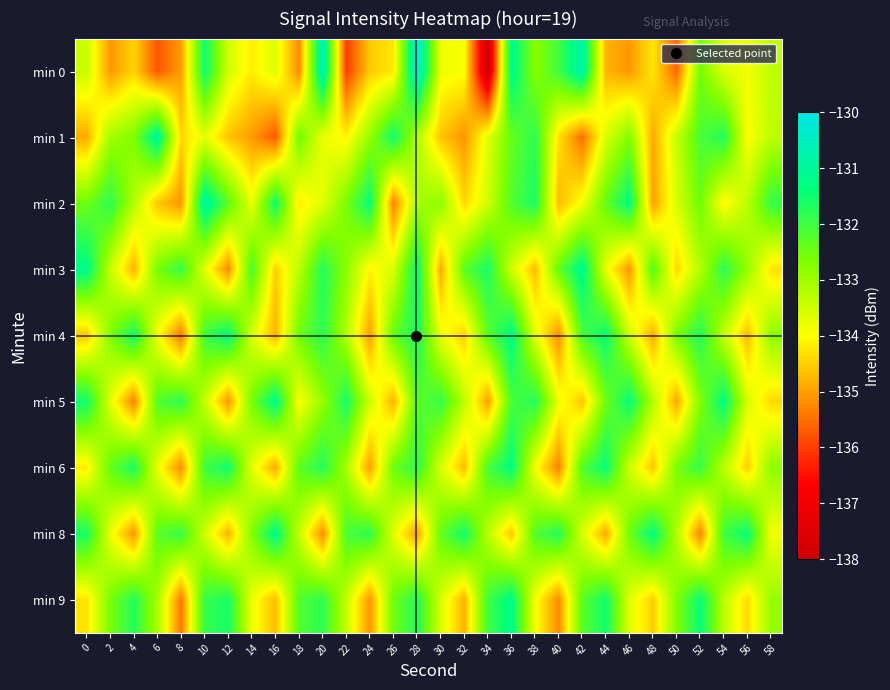

Which label corresponds to the smallest value in the chart?

34